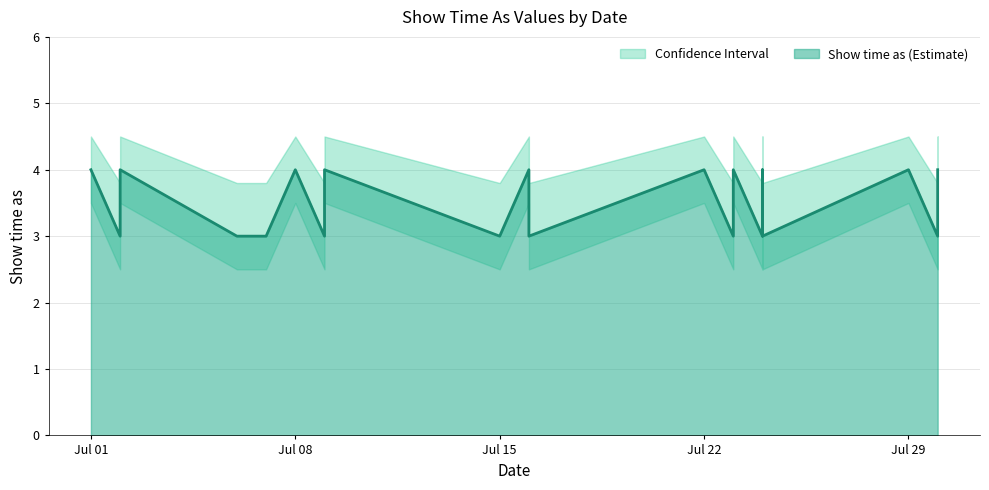

Count the Show time as (Estimate) values in the range 3 to 4.

22